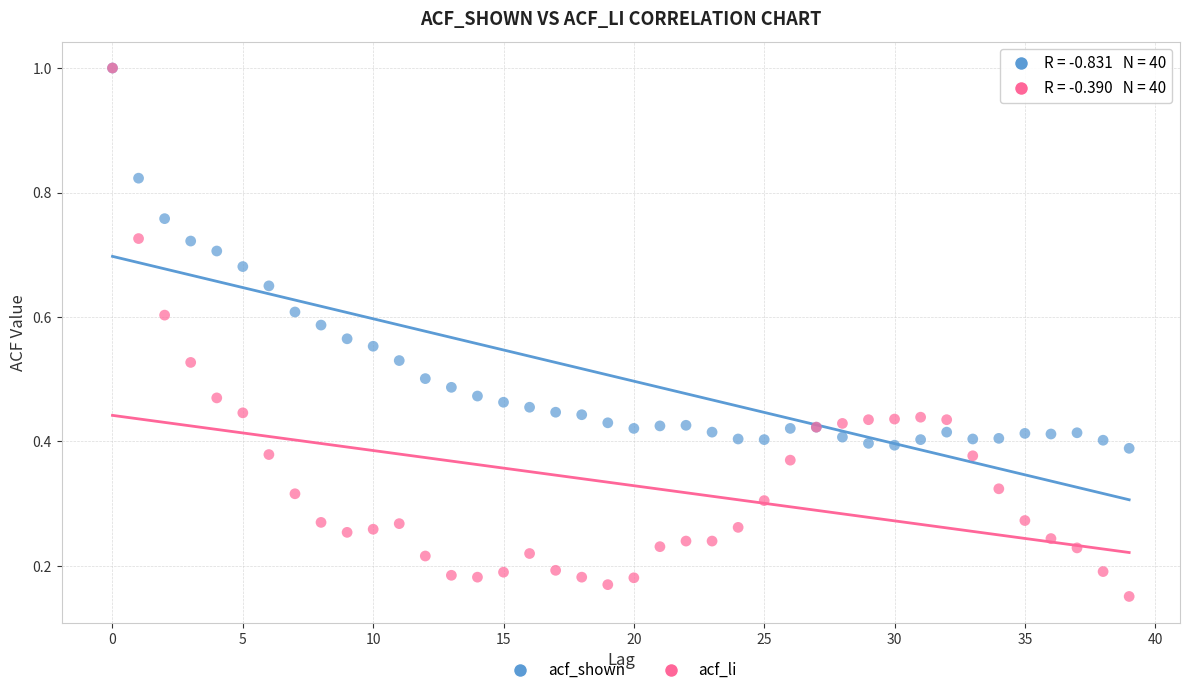

Which series contains the lowest Y value?

acf_li